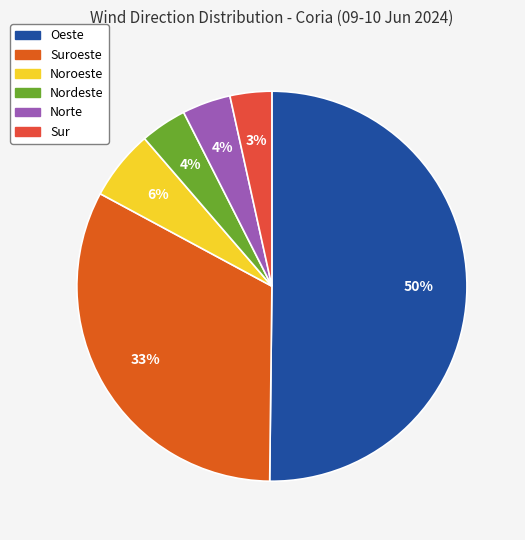

What is the smallest slice in the pie chart?

Sur